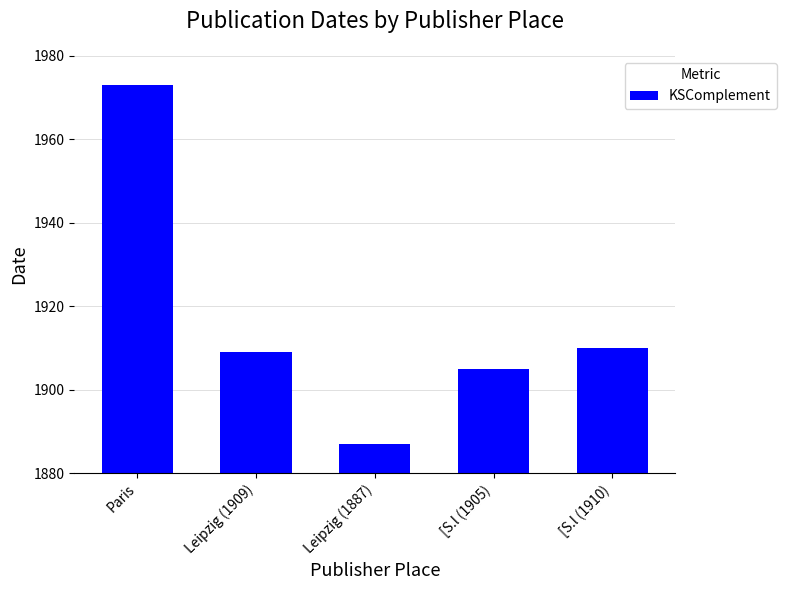

Which label corresponds to the largest value in the chart?

Paris